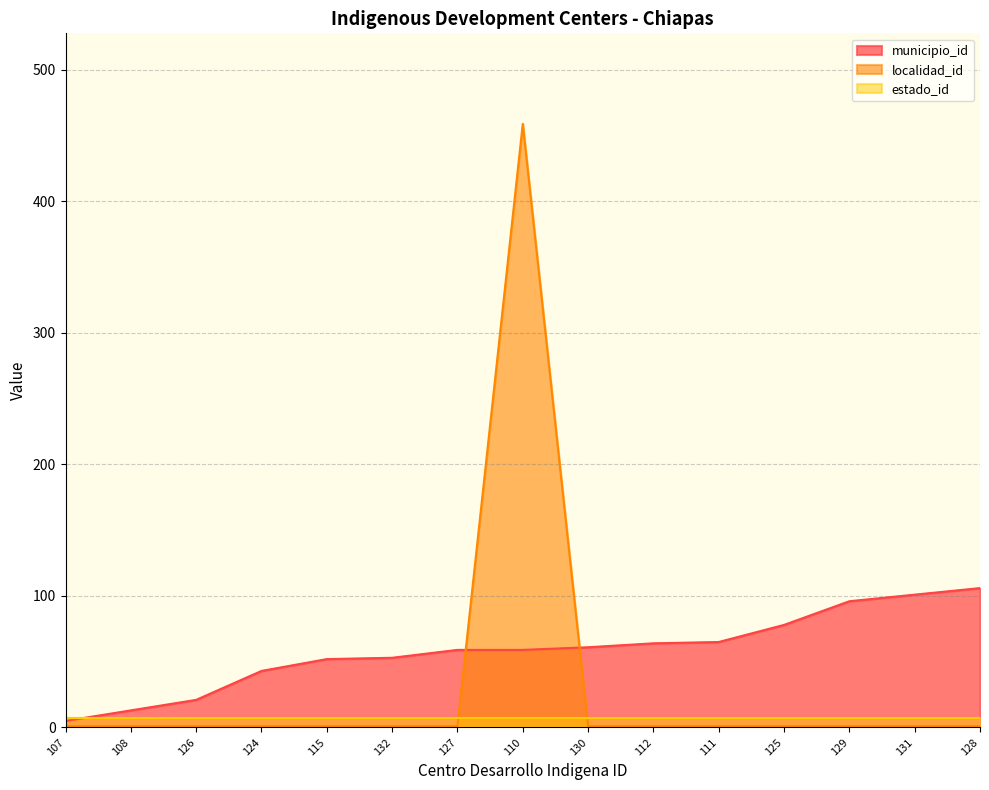

Rank the series at 129 from highest to lowest value.

municipio_id, estado_id, localidad_id